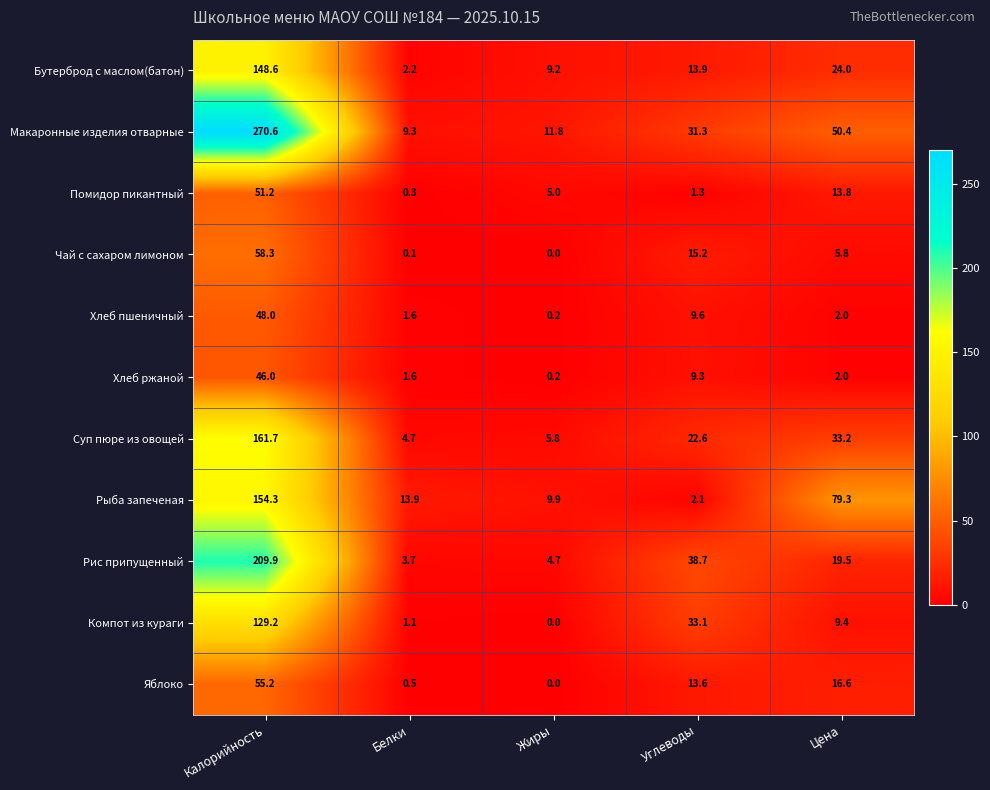

Which series has the largest total across all categories?

Макаронные изделия отварные